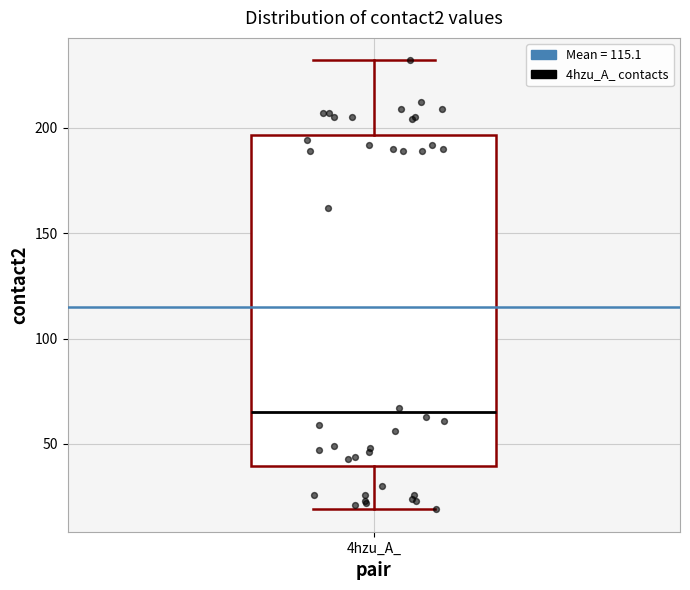

Where is the lower edge of the box for 4hzu_A_ on the y-axis? The values are not printed on the chart, so give them approximately, as read against the axis.

40